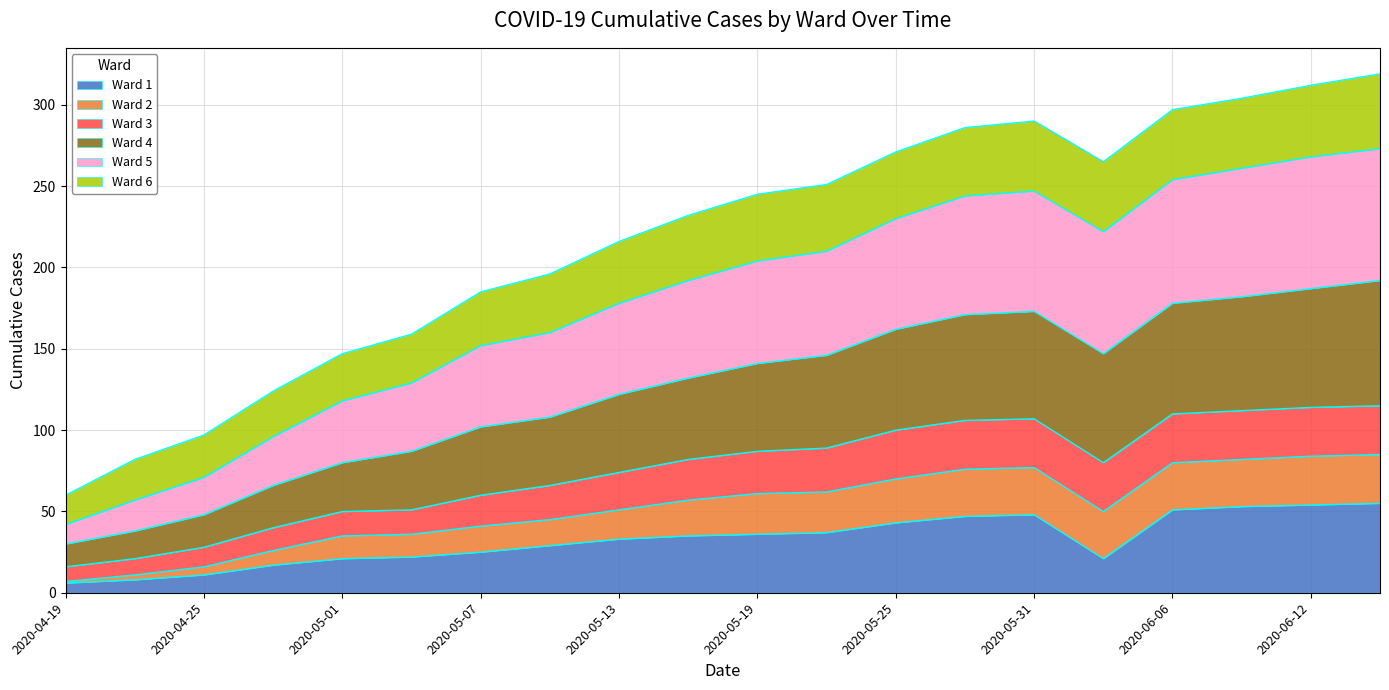

The Ward 4 series shows 83 at 2020-06-09. True or false?

False